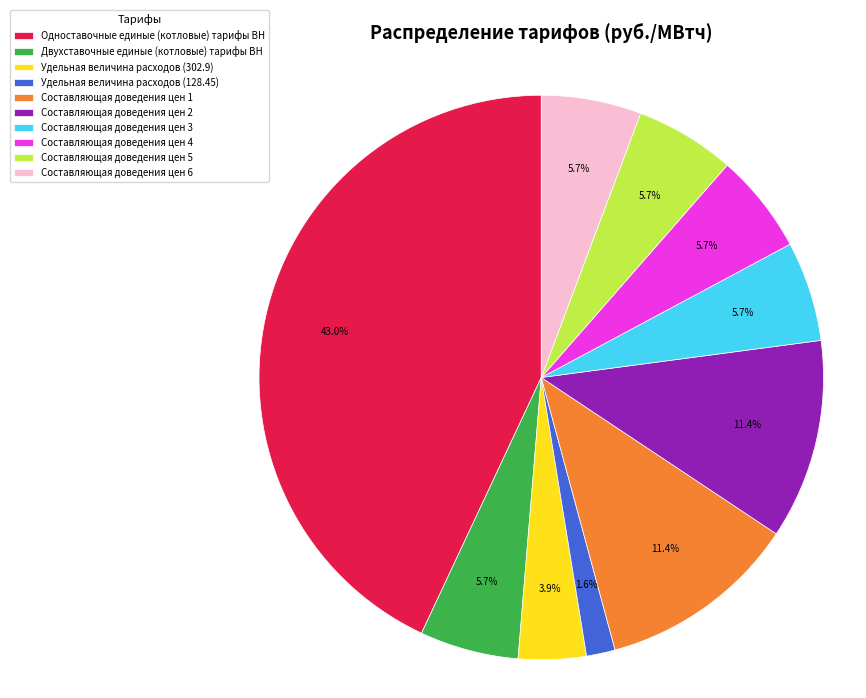

What percentage is the Составляющая доведения цен 2 slice, to the nearest percent?

11%